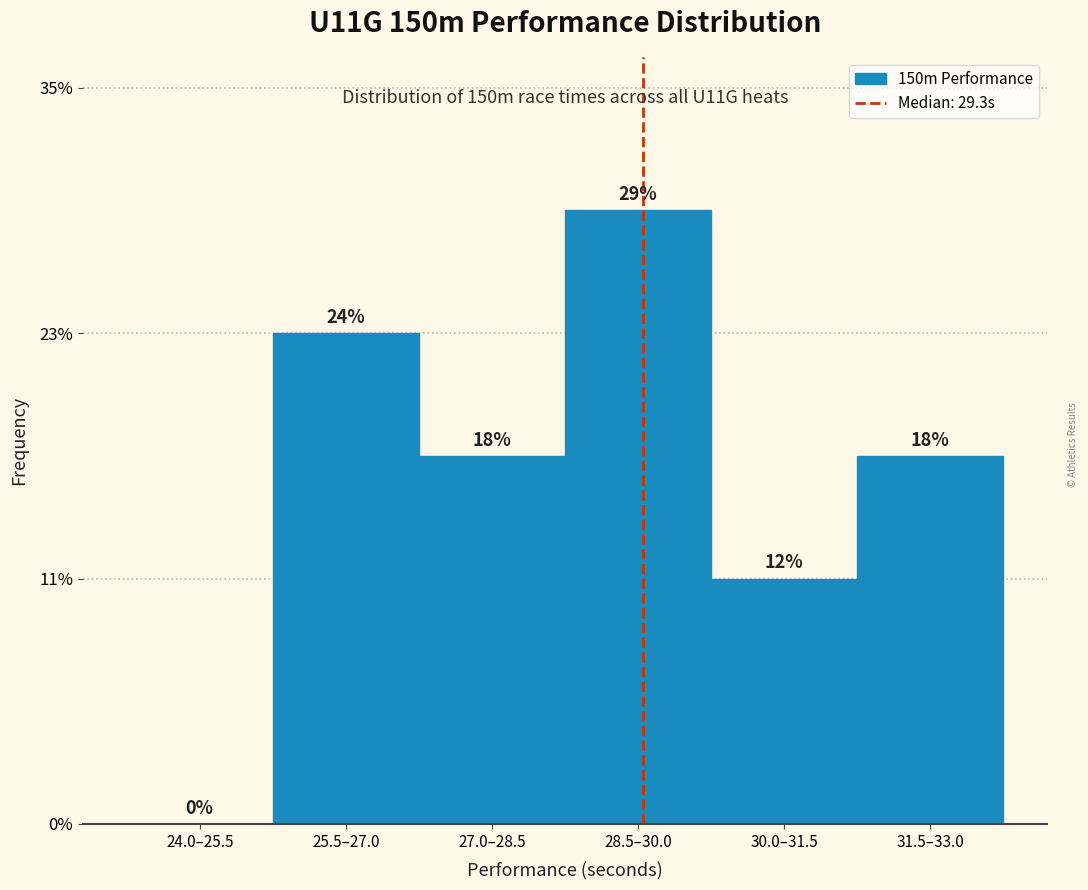

Are the bars horizontal?

No